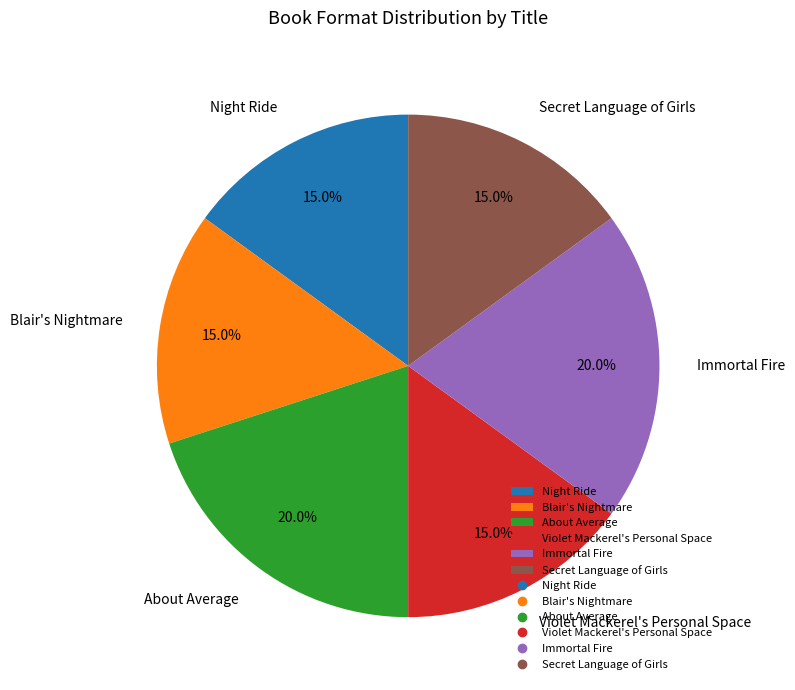

Does Secret Language of Girls represent more than half of the total?

No